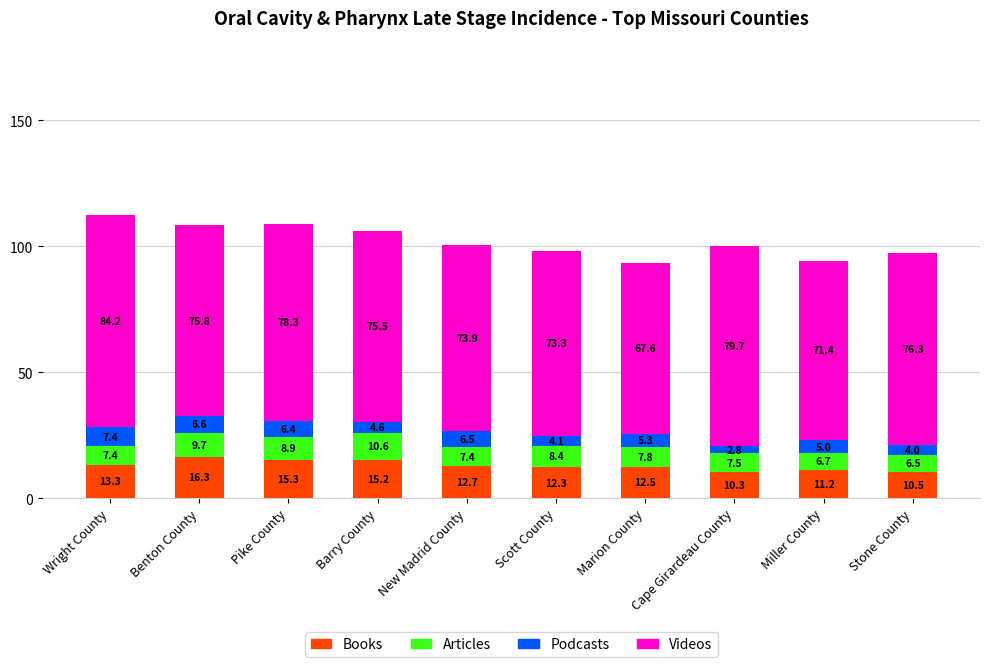

What are all the series names shown in the legend?

Books, Articles, Podcasts, Videos